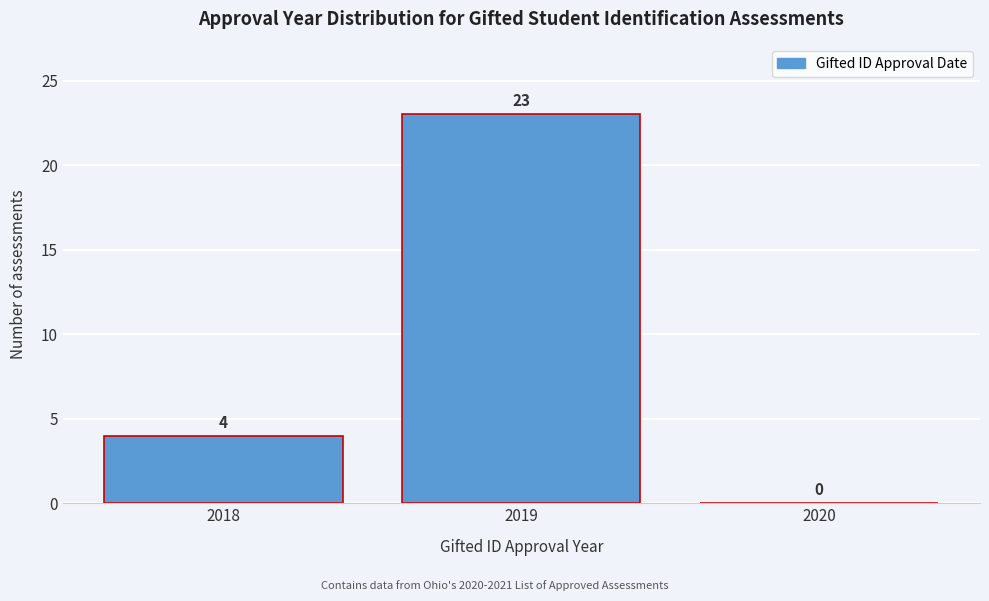

Reading right to left, list all the values displayed in this chart.

2020=0	2019=23	2018=4